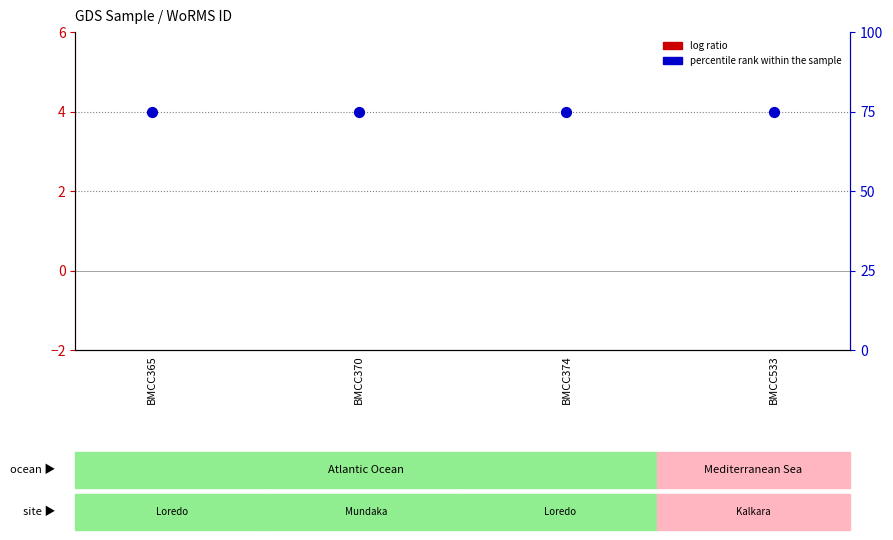

Which series contains the highest Y value?

percentile rank within the sample